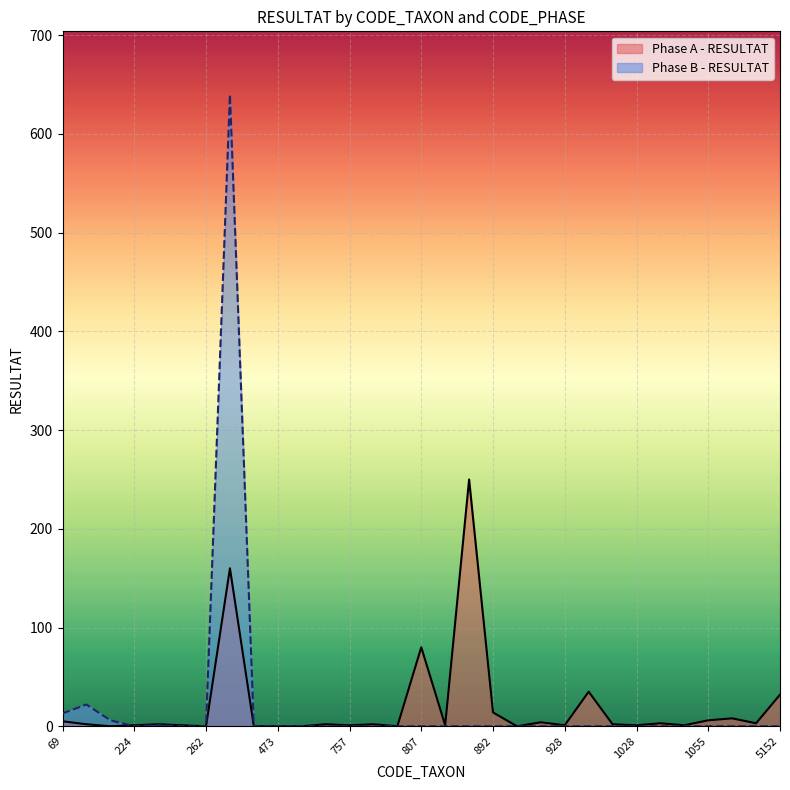

Reading left to right, extract all data points from this chart.

Phase A - RESULTAT: 69=5	183=2	212=0	224=1	239=2	245=1	262=0	364=160	399=0	473=0	618=0	619=2	757=1	783=2	801=0	807=80	819=1	880=250	892=14	906=0	908=4	928=1	933=35	978=2	1028=1	1042=3	1043=1	1055=6	1061=8	3166=3	5152=32
Phase B - RESULTAT: 69=13	183=22	212=6	224=0	239=1	245=0	262=0	364=640	399=0	473=0	618=0	619=0	757=0	783=0	801=0	807=0	819=0	880=0	892=0	906=0	908=0	928=0	933=0	978=0	1028=0	1042=0	1043=0	1055=0	1061=0	3166=0	5152=0